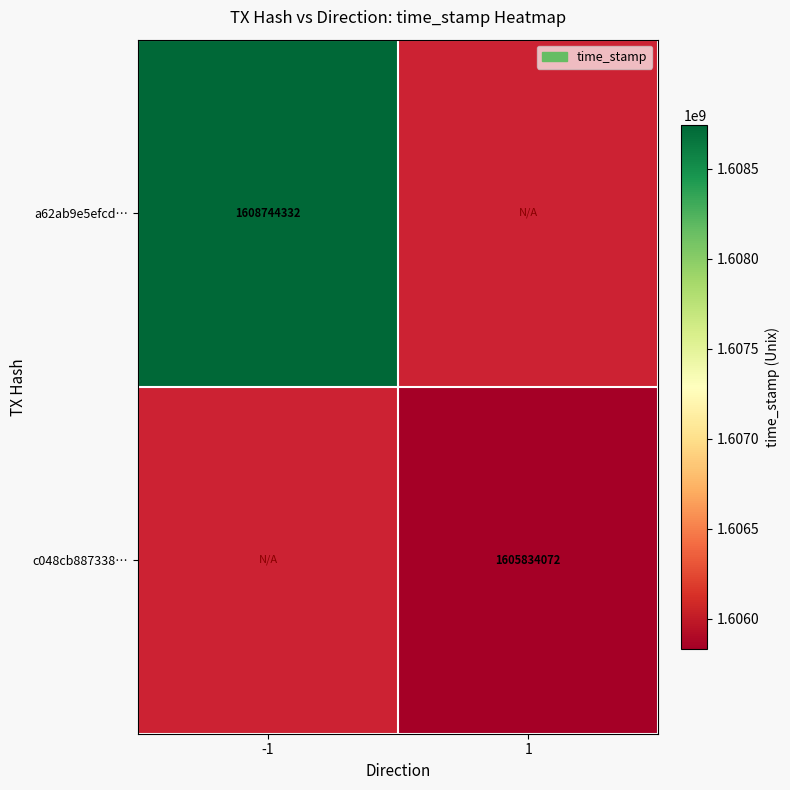

The c048cb887338… series shows 2698416870 at 1. True or false?

False